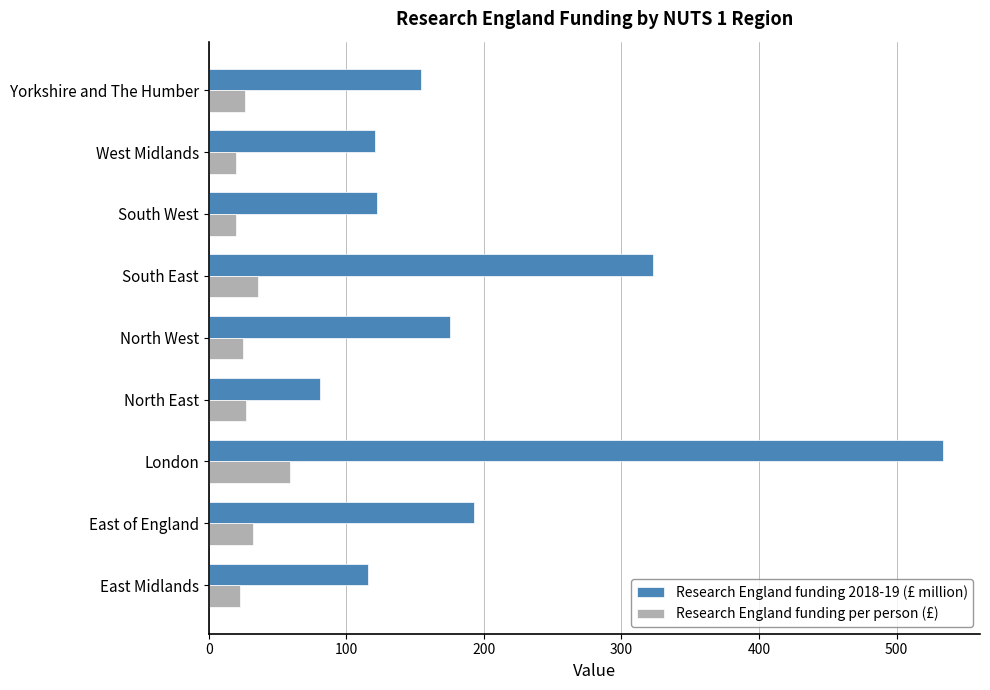

What is the average value of the Research England funding per person (£) series?

30